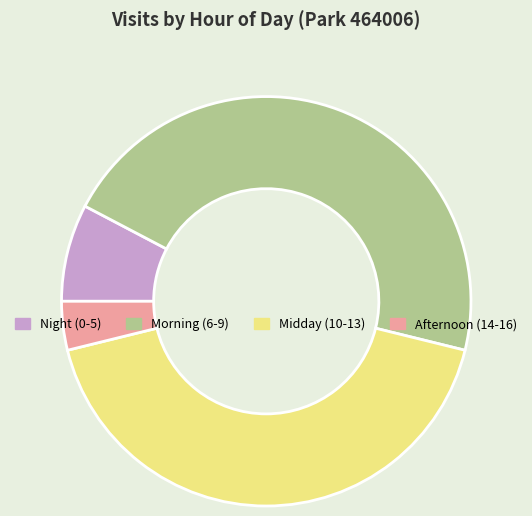

True or false: Afternoon (14-16) accounts for 4% of the total.

True